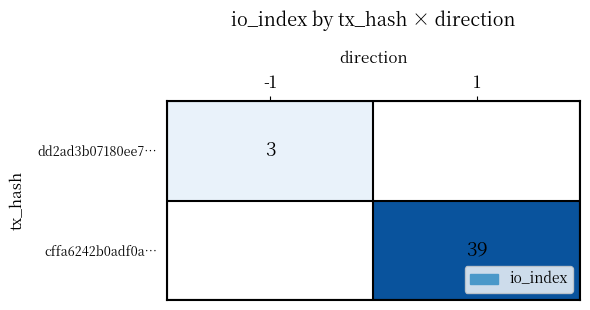

Which has a higher value, -1 or 1?

1